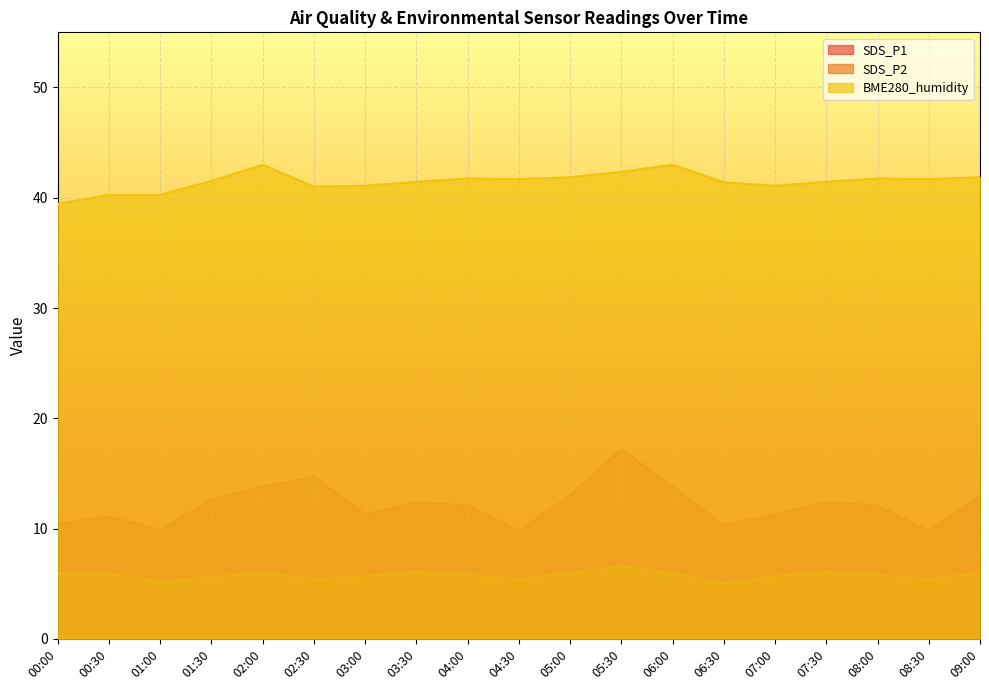

What is the label of the 17th point from the right?

01:00